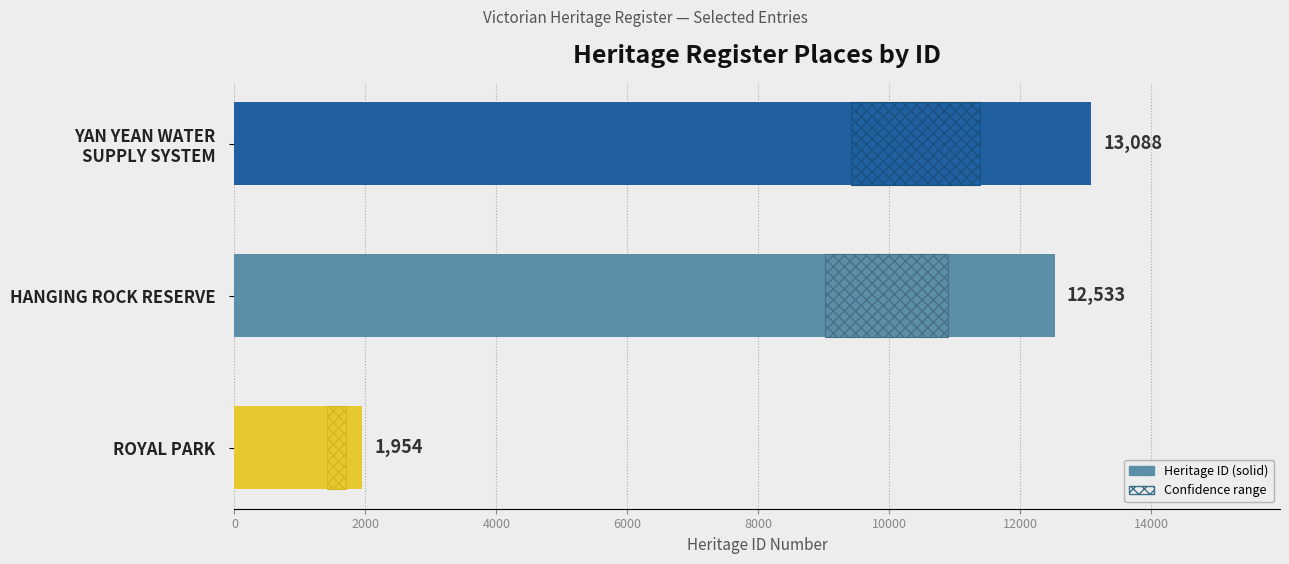

What is the minimum value shown in the chart?

1954